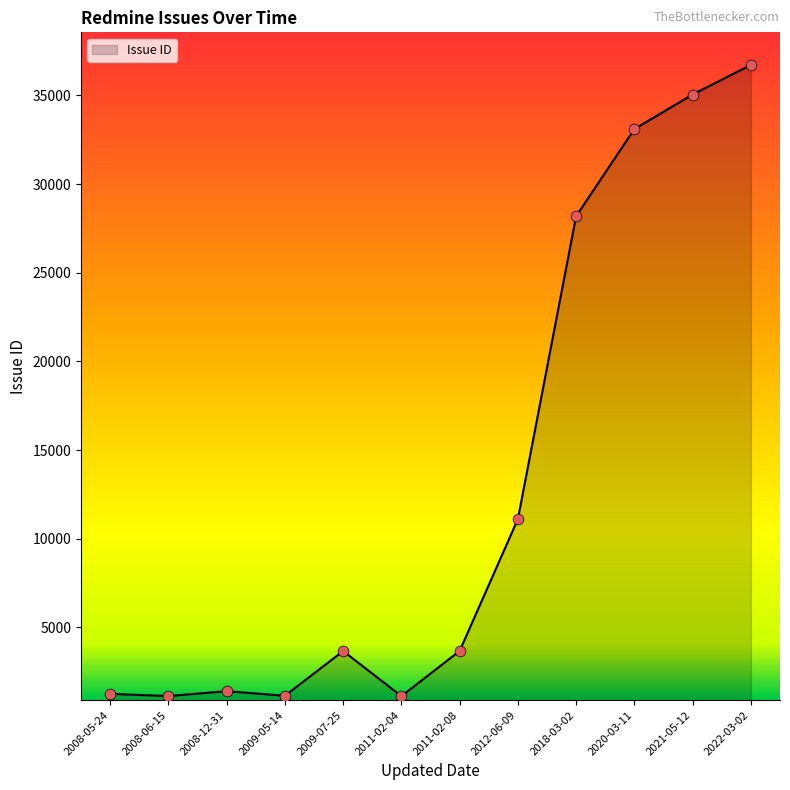

What is the ratio of the value at 2021-05-12 to the value at 2008-05-24?

27.9